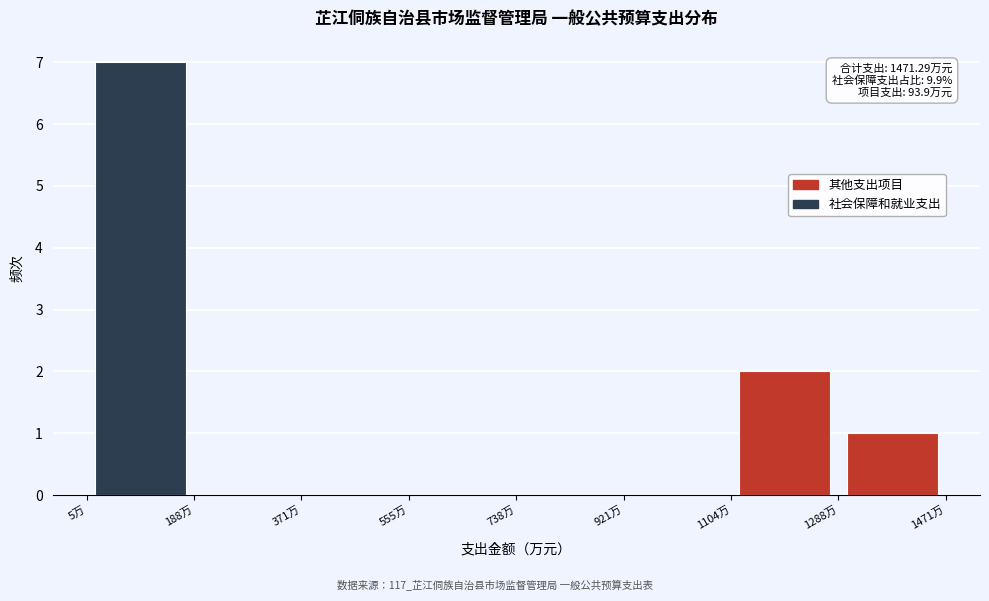

Over which range of the x-axis is the bar tallest?

0 to 180